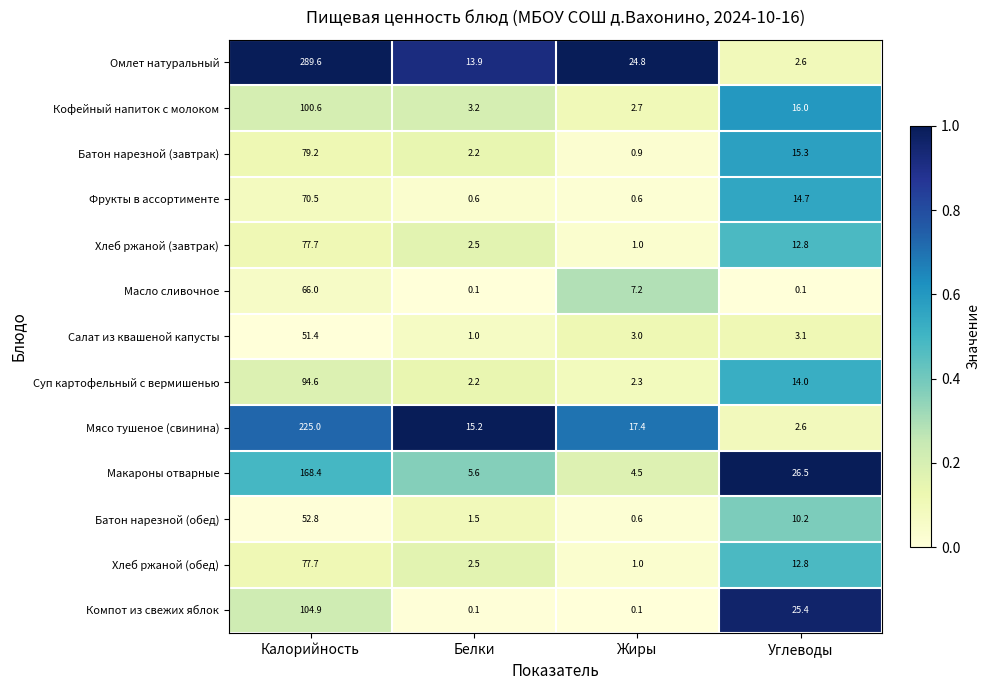

What is the spread (max minus min) of values at Белки?

15.1